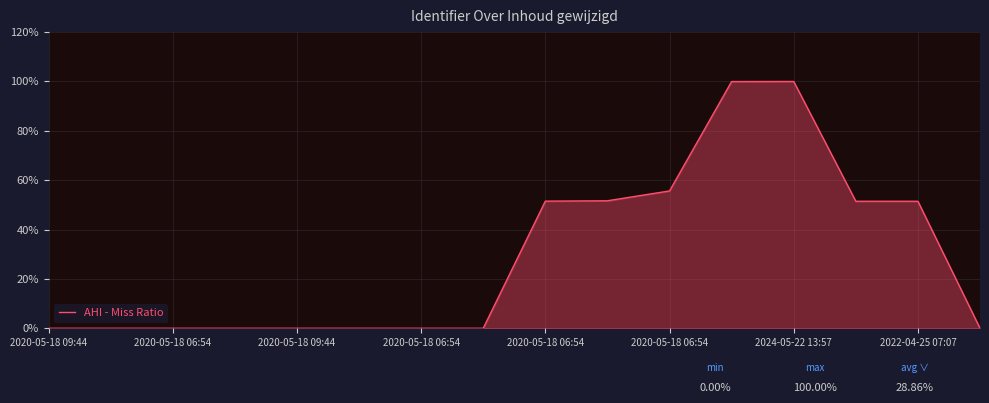

What is the difference between the maximum and minimum values?

100.0